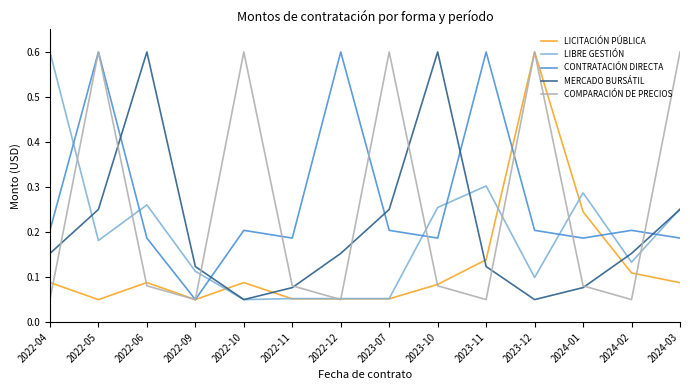

The LIBRE GESTIÓN series shows 0.0 at 2022-11. True or false?

False